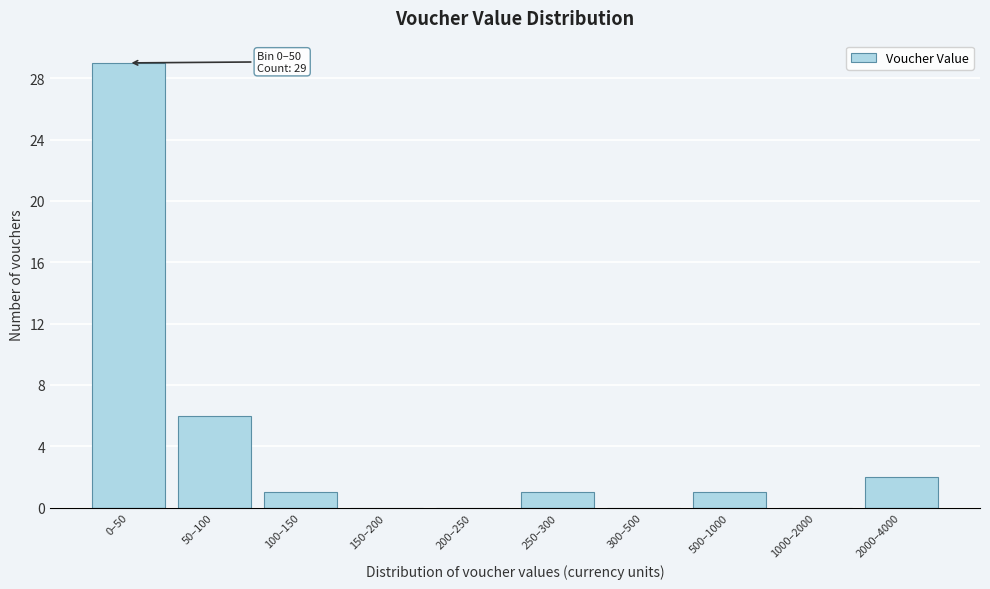

Reading left to right, transcribe all the data shown in this chart.

0–50=29	50–100=6	100–150=1	150–200=0	200–250=0	250–300=1	300–500=0	500–1000=1	1000–2000=0	2000–4000=2